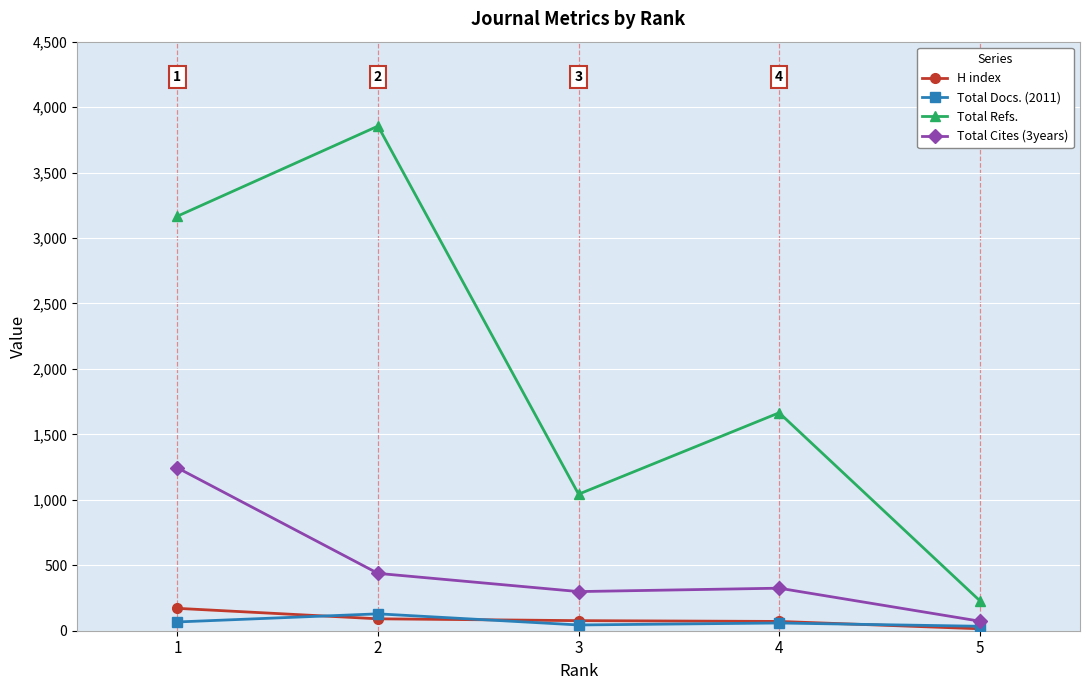

What value does the Total Cites (3years) series have at 2?

438